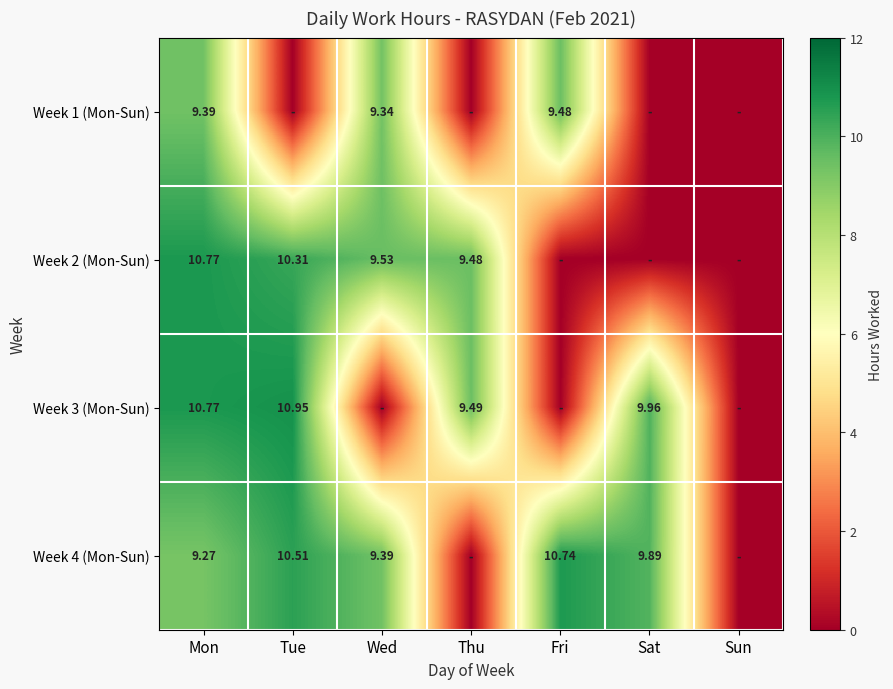

Is the value of Week 4 (Mon-Sun) at Wed greater than the value of Week 2 (Mon-Sun) at Tue?

No